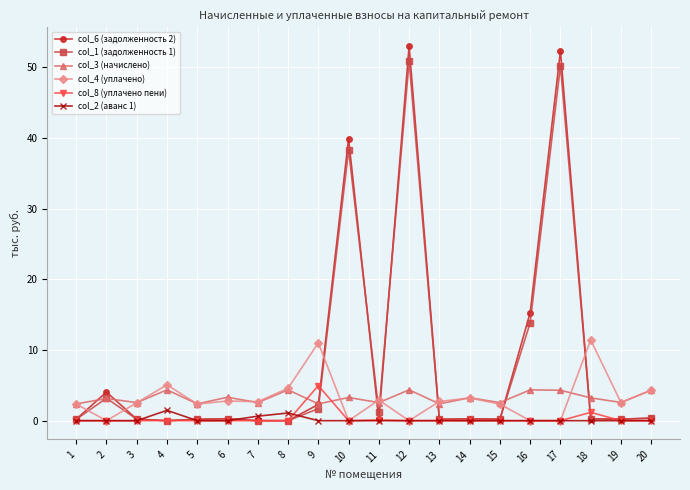

What is the value of the col_1 (задолженность 1) point at the 18th from the left?

0.3